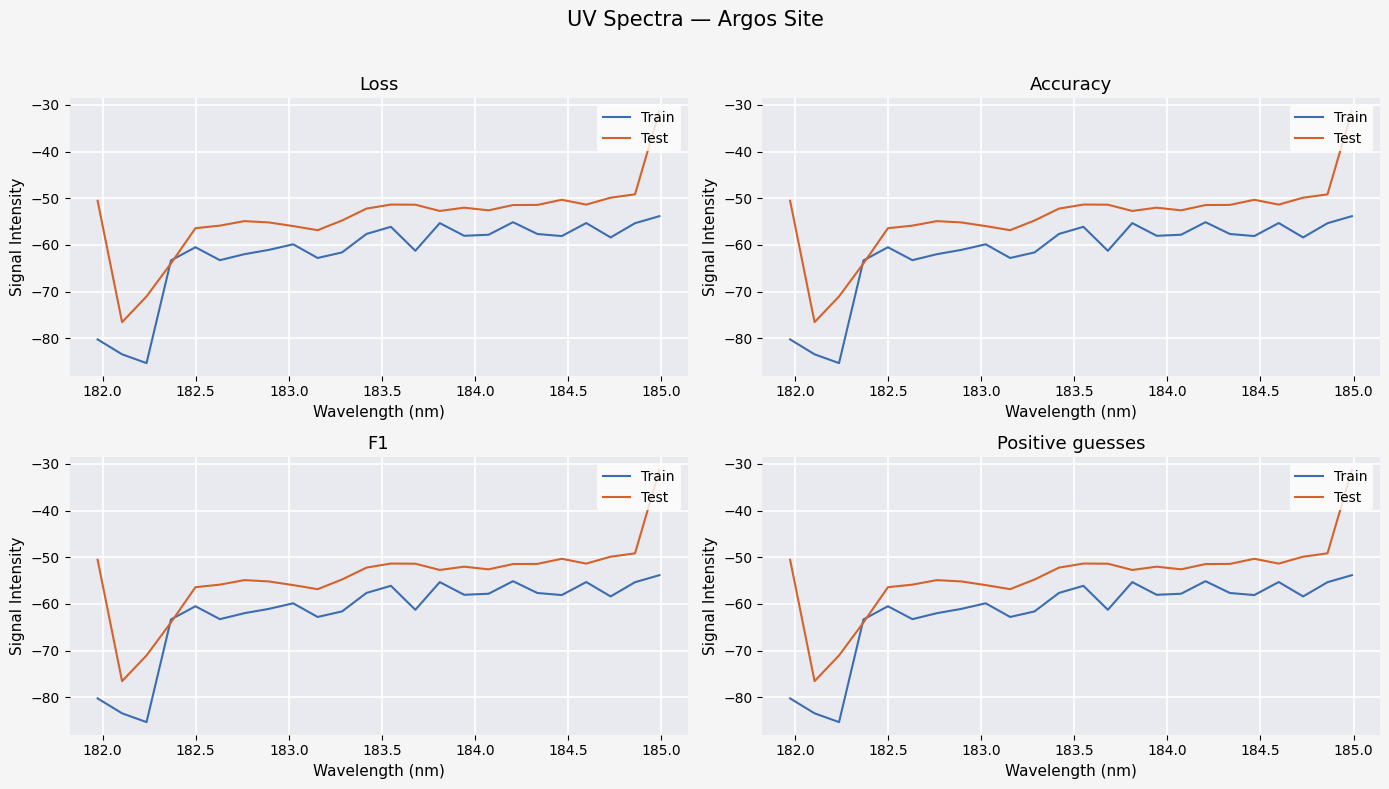

Reading left to right, extract all data points from this chart.

Train: -80.2	-83.4	-85.3	-63.3	-60.5	-63.3	-62.0	-61.0	-59.9	-62.8	-61.6	-57.6	-56.1	-61.2	-55.3	-58.0	-57.8	-55.1	-57.6	-58.1	-55.3	-58.4	-55.3	-53.8
Test: -50.5	-76.5	-71.0	-63.9	-56.4	-55.9	-54.9	-55.2	-56.0	-56.8	-54.8	-52.2	-51.3	-51.4	-52.7	-52.0	-52.6	-51.4	-51.4	-50.3	-51.3	-49.9	-49.1	-31.3